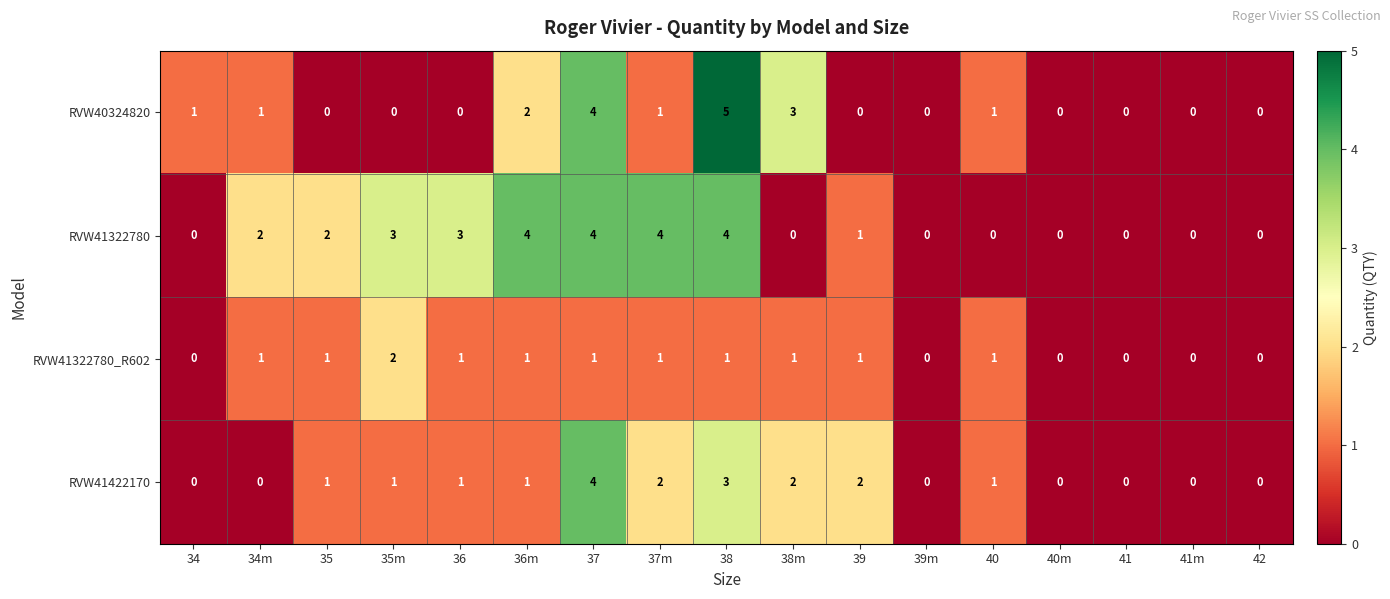

True or false: RVW40324820 has a value of 0 at 39m.

True